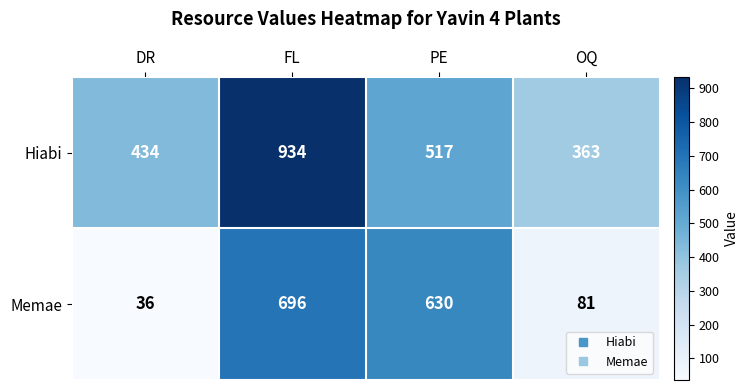

Where does the Hiabi series first go above 517?

FL